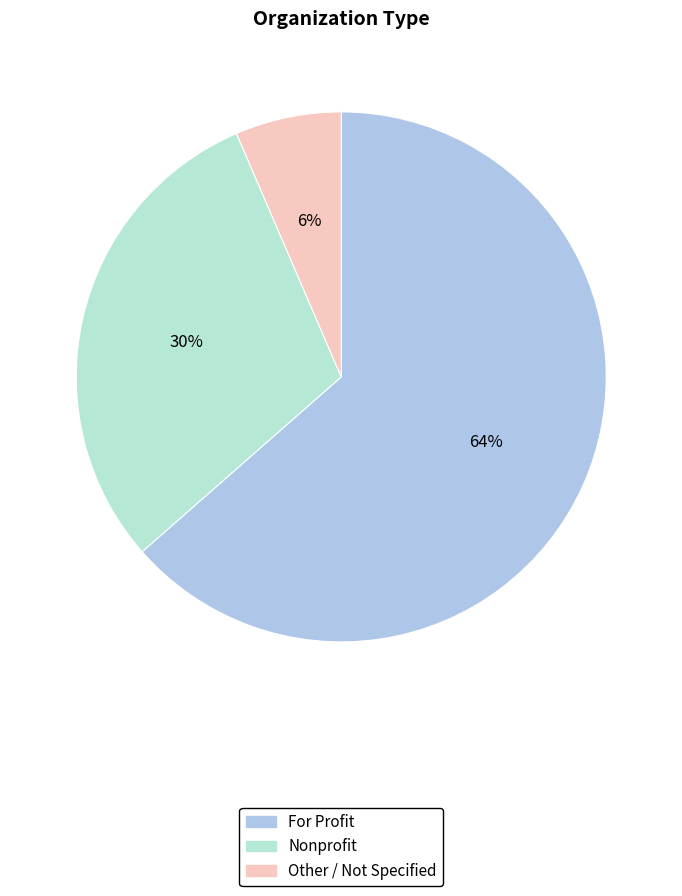

Count the number of slices in the pie.

3